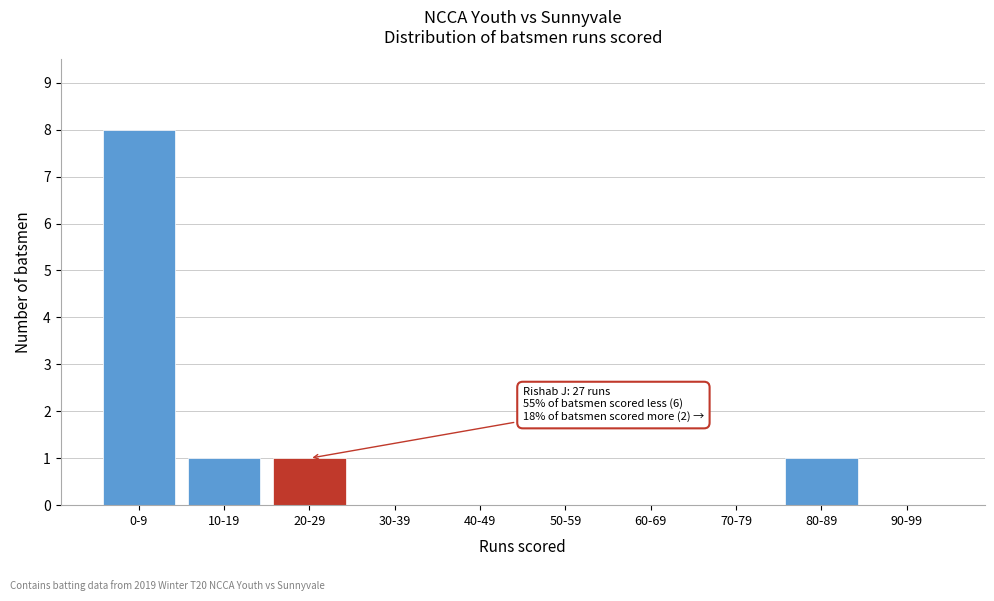

Reading left to right, transcribe all the data shown in this chart.

0-9=8	10-19=1	20-29=1	30-39=0	40-49=0	50-59=0	60-69=0	70-79=0	80-89=1	90-99=0